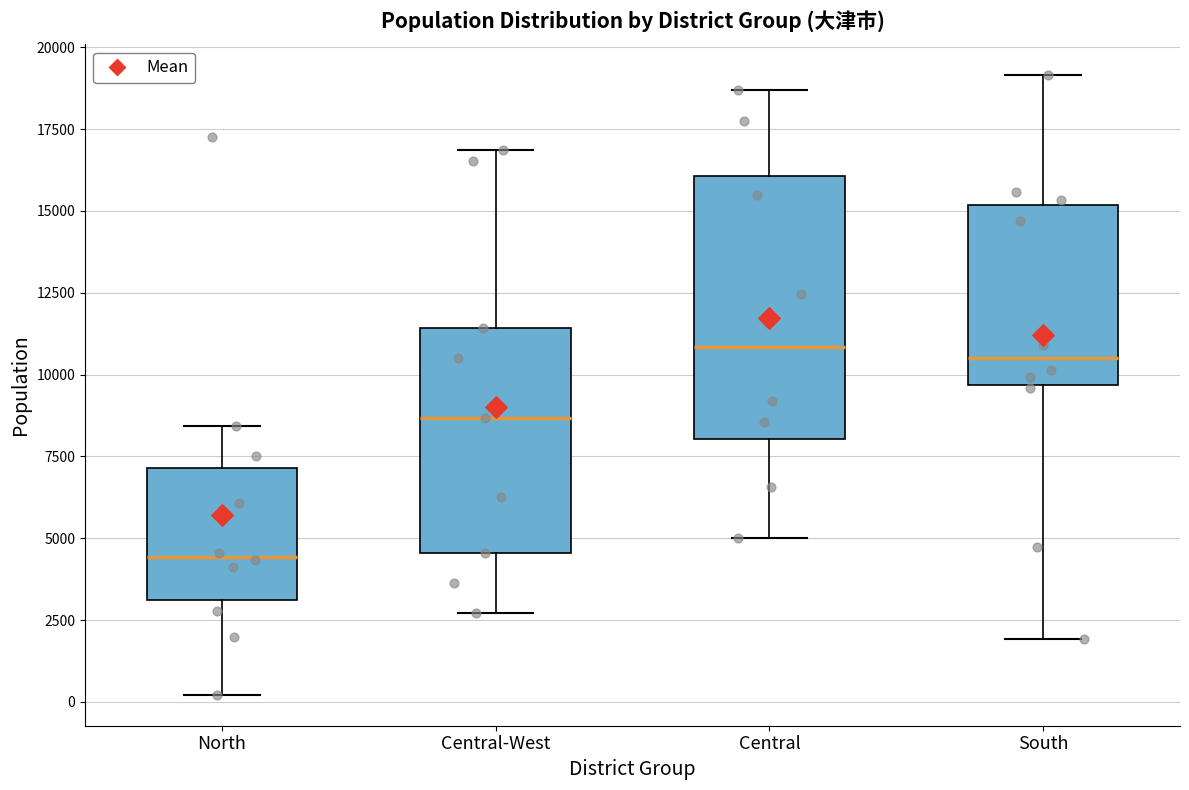

Where is the upper edge of the box for Central on the y-axis? The values are not printed on the chart, so give them approximately, as read against the axis.

16000